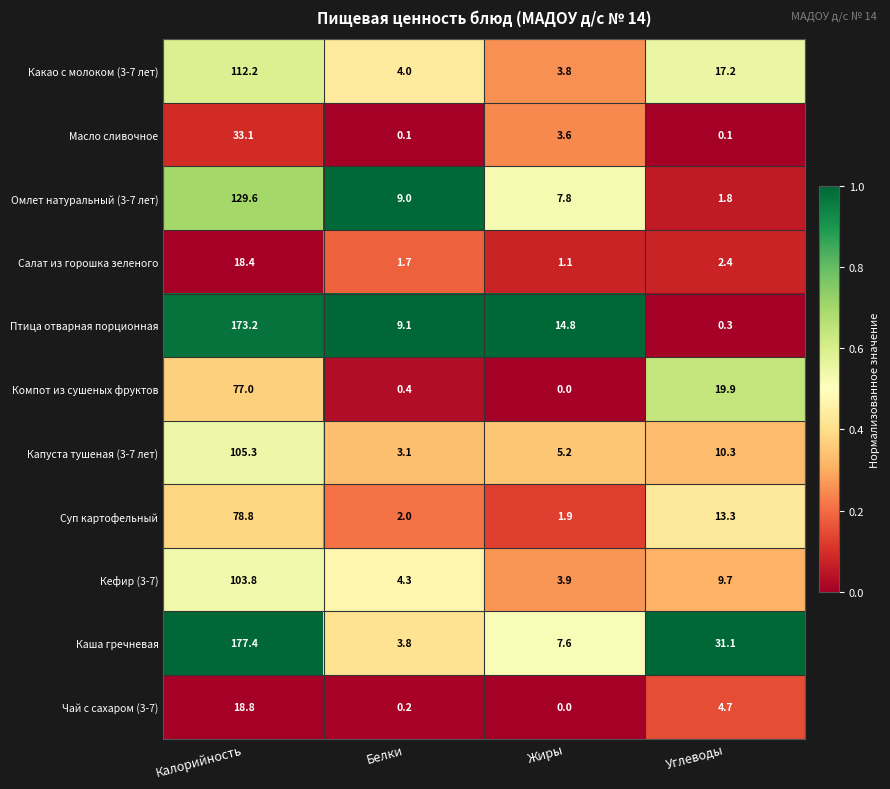

What is the maximum value shown in the chart?

177.4